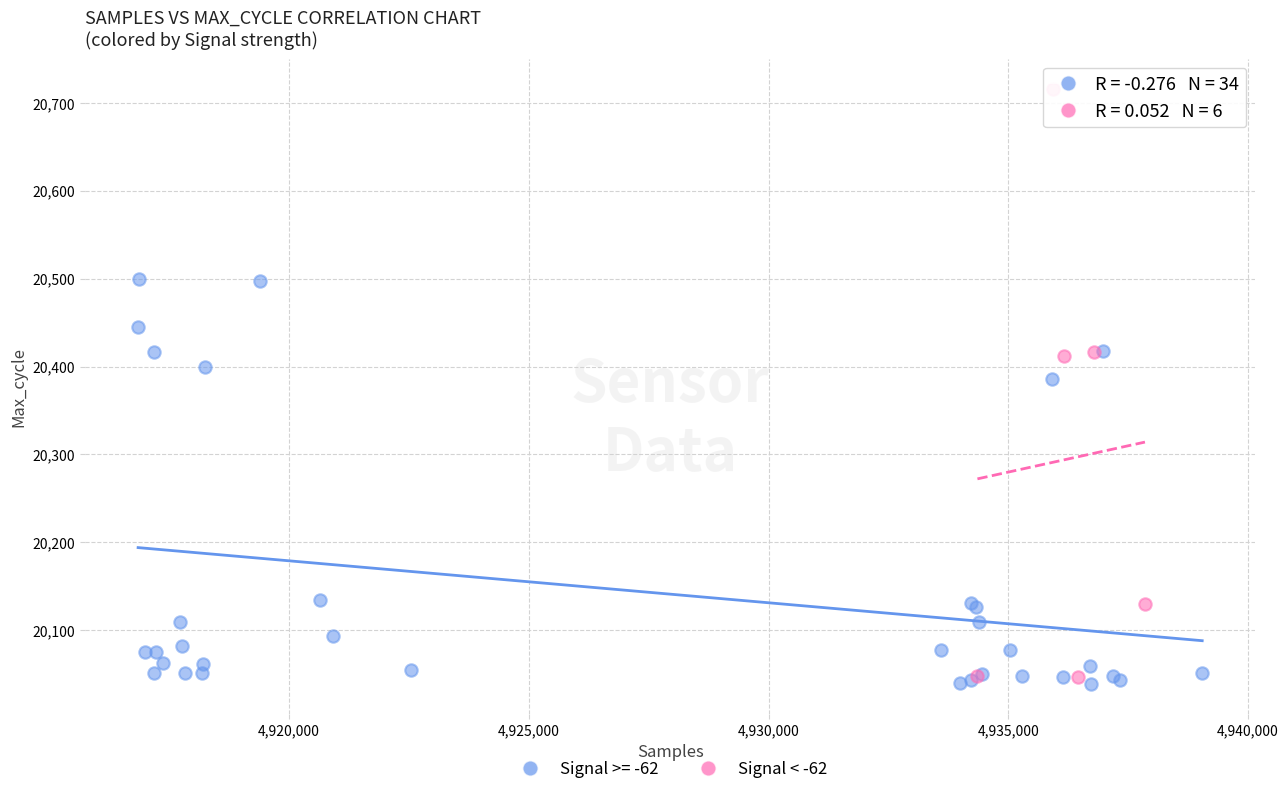

Which series reaches the maximum Y coordinate?

Signal < -62